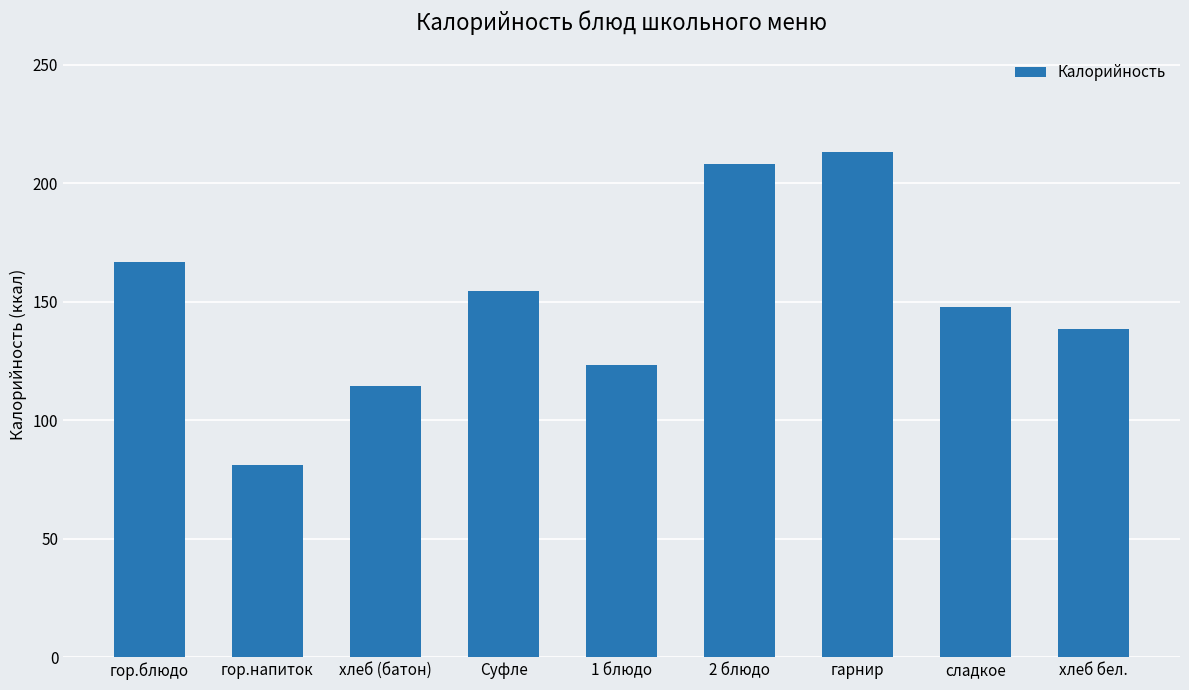

How many bars are there in total?

9